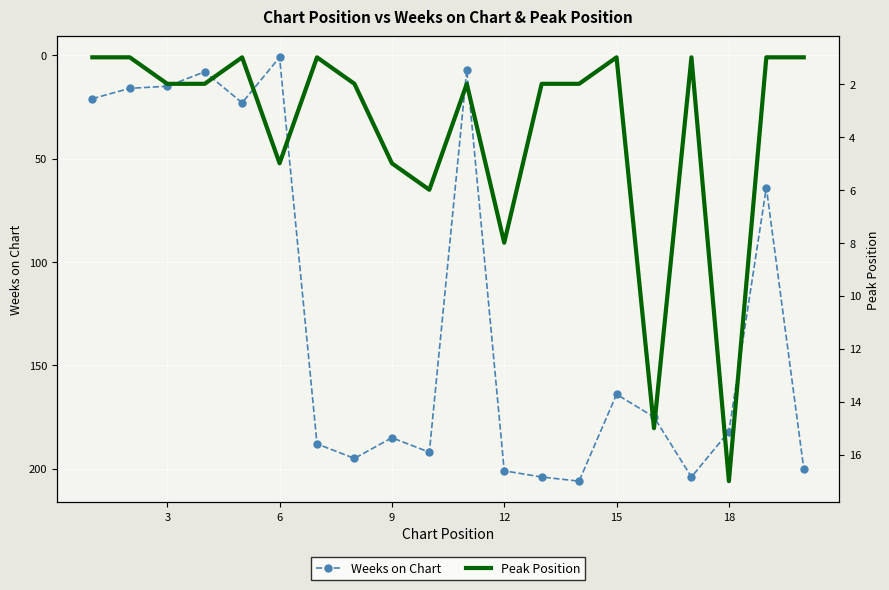

How many data points does each series have?

20